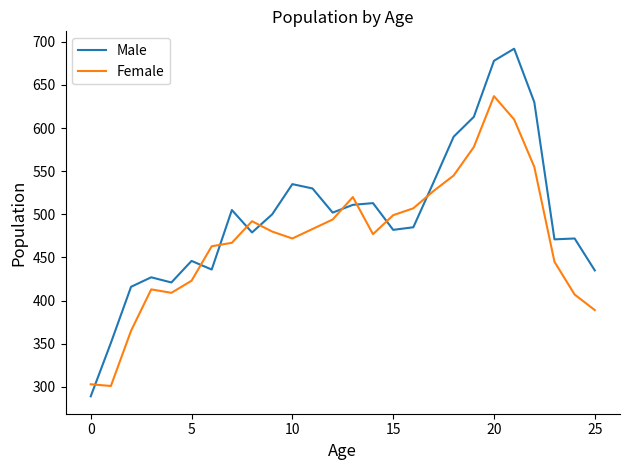

What is the highest value of the Male series?

692